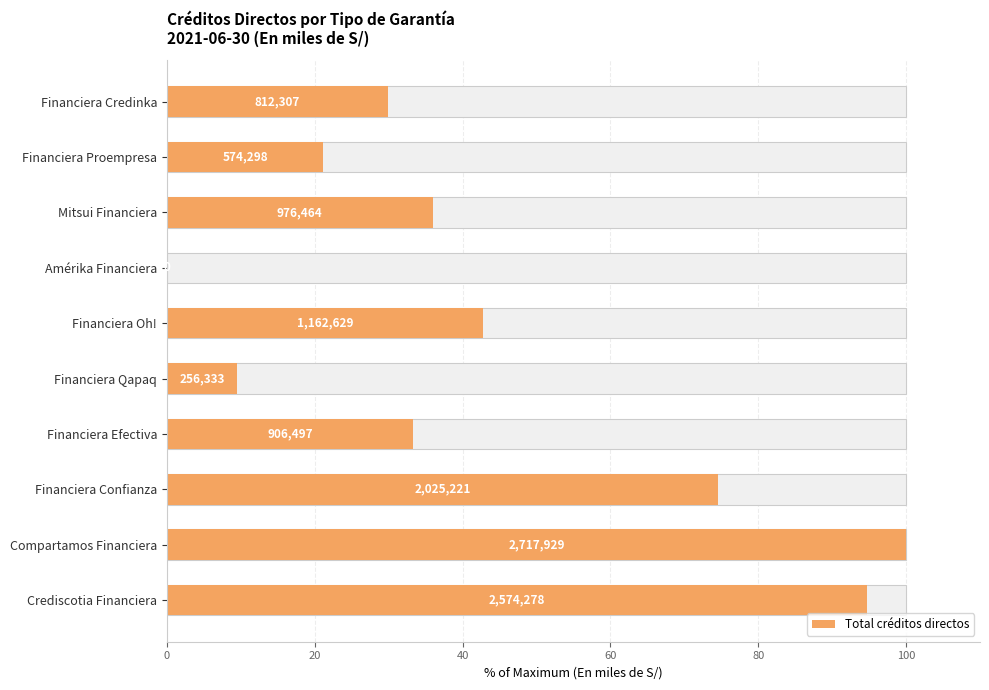

What is the ratio of the value at Compartamos Financiera to the value at Financiera Qapaq?

10.6